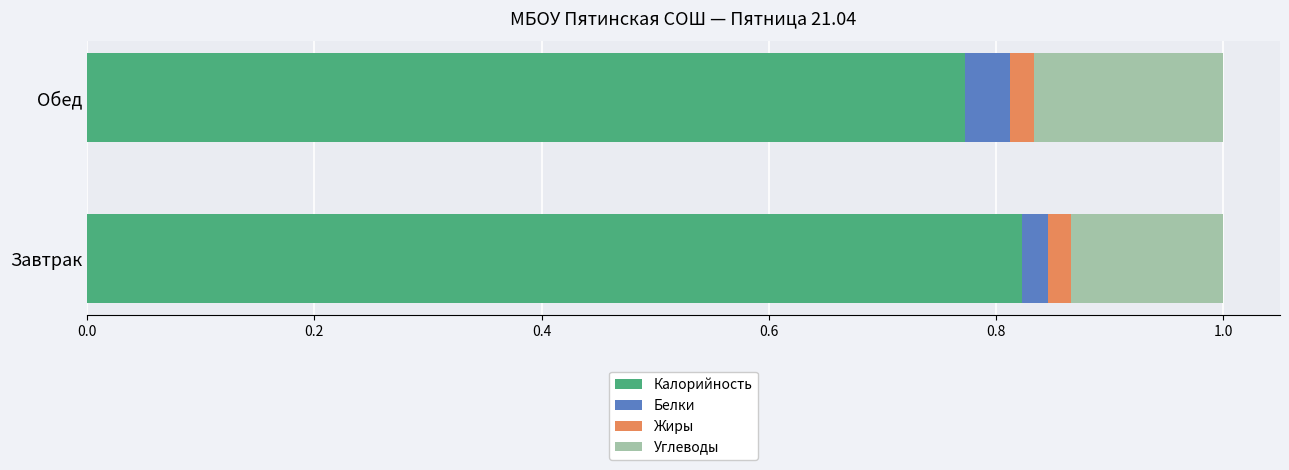

At which label does Калорийность reach its minimum?

Обед